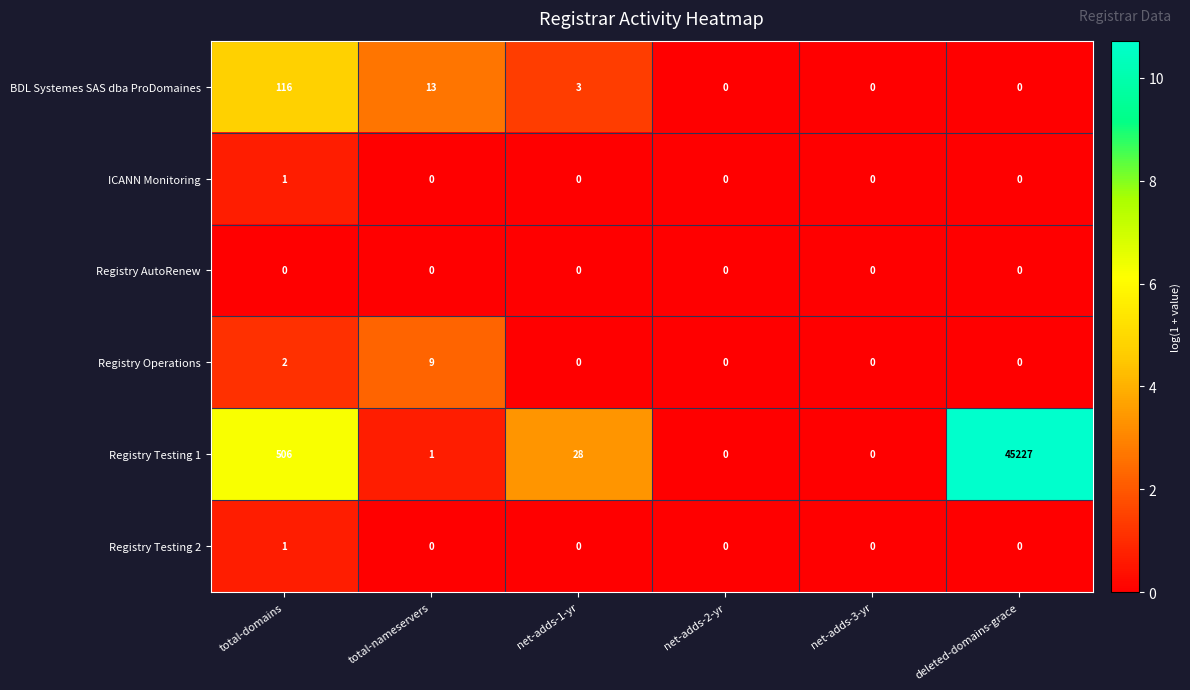

Between total-domains and total-nameservers, which series saw the biggest shift?

Registry Testing 1